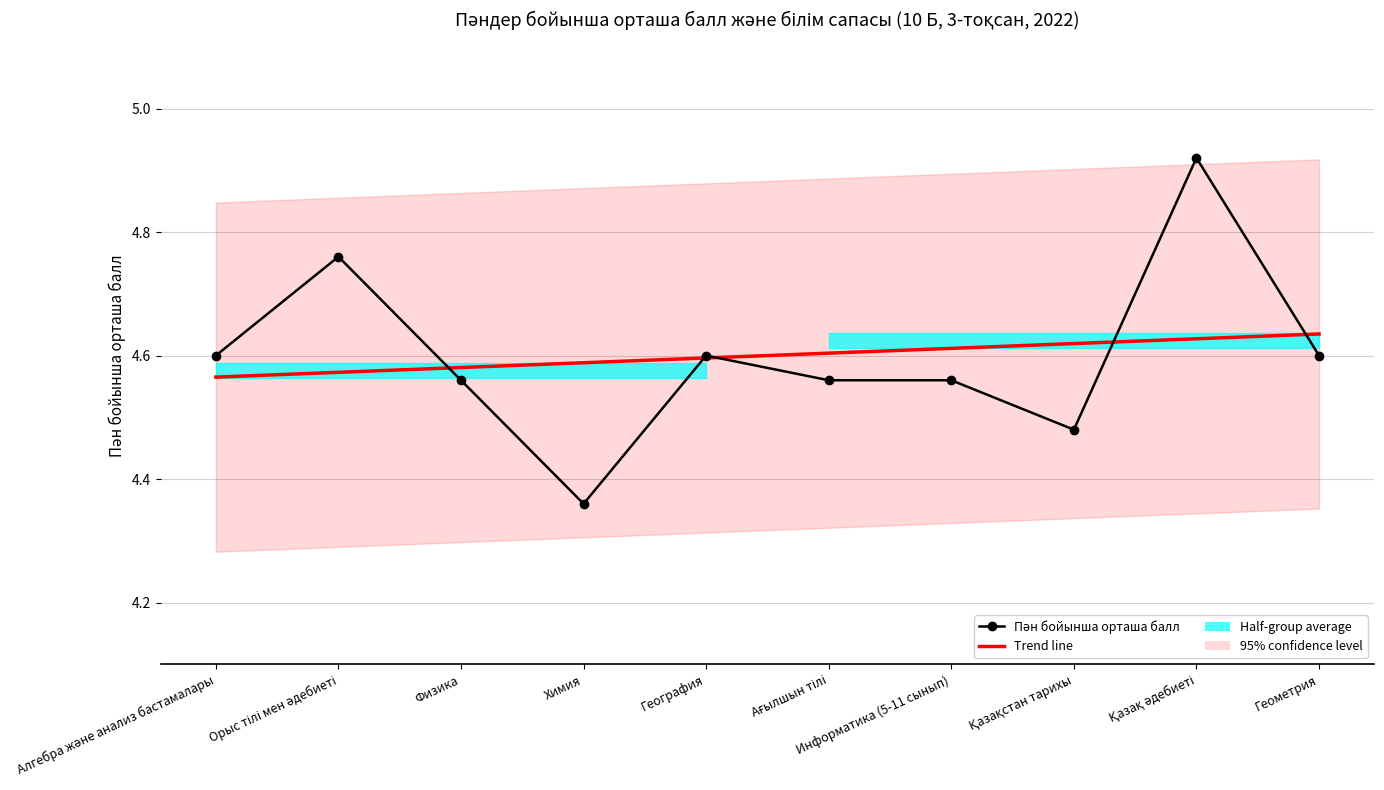

What is the ratio of the value at Физика to the value at Қазақстан тарихы?

1.0